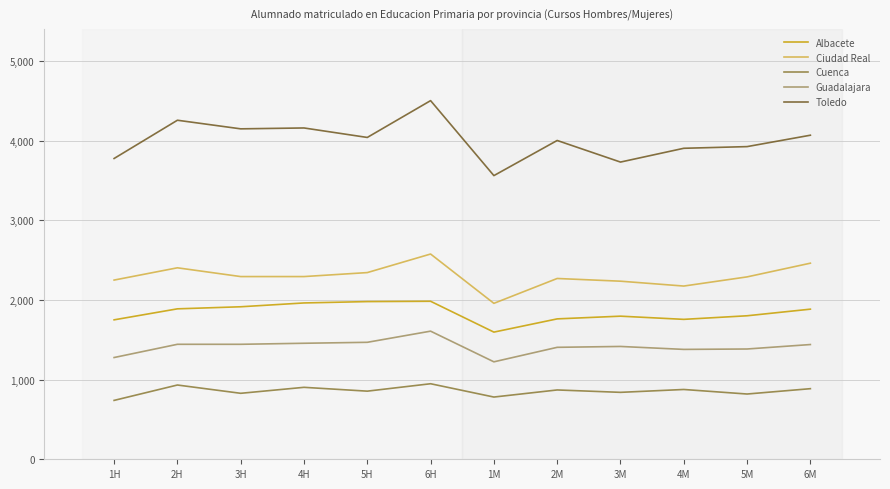

Is it true that Cuenca equals 840 at 3M?

True